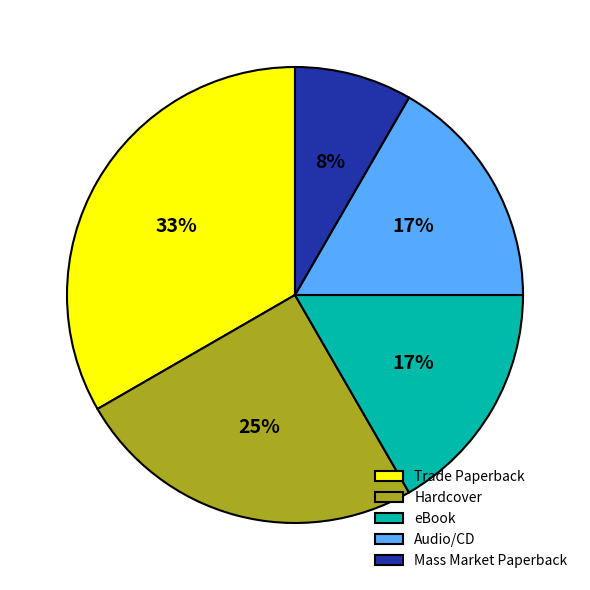

To the nearest percent, what is the difference between the largest and smallest slice percentages?

25%